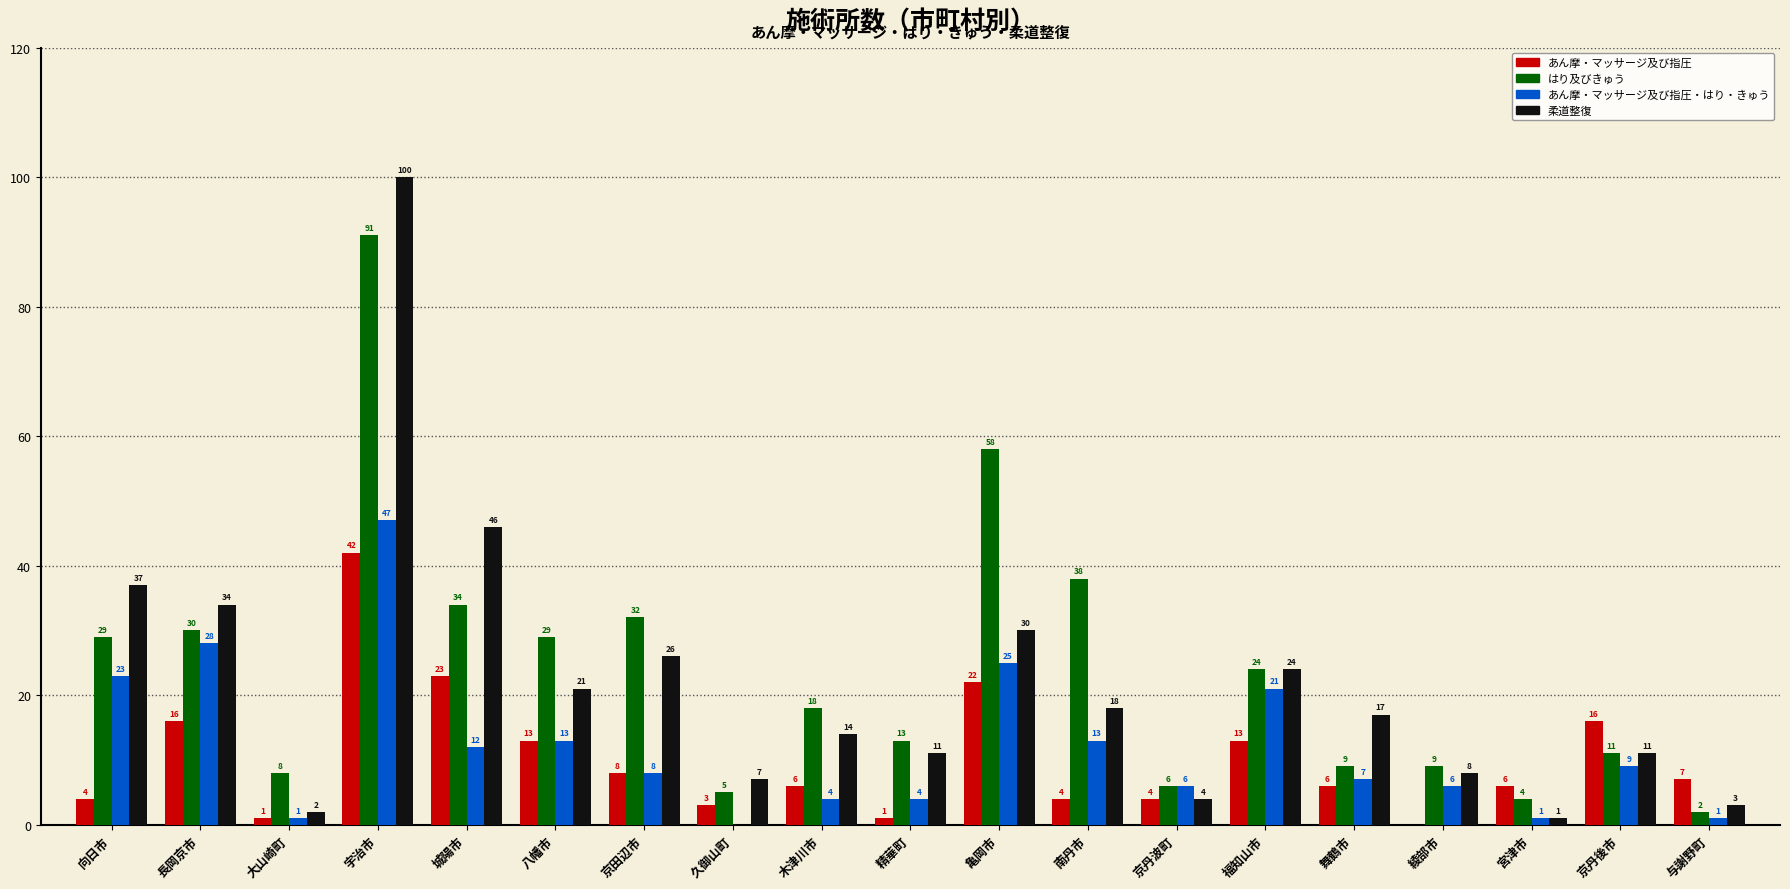

How many data points does each series have?

19